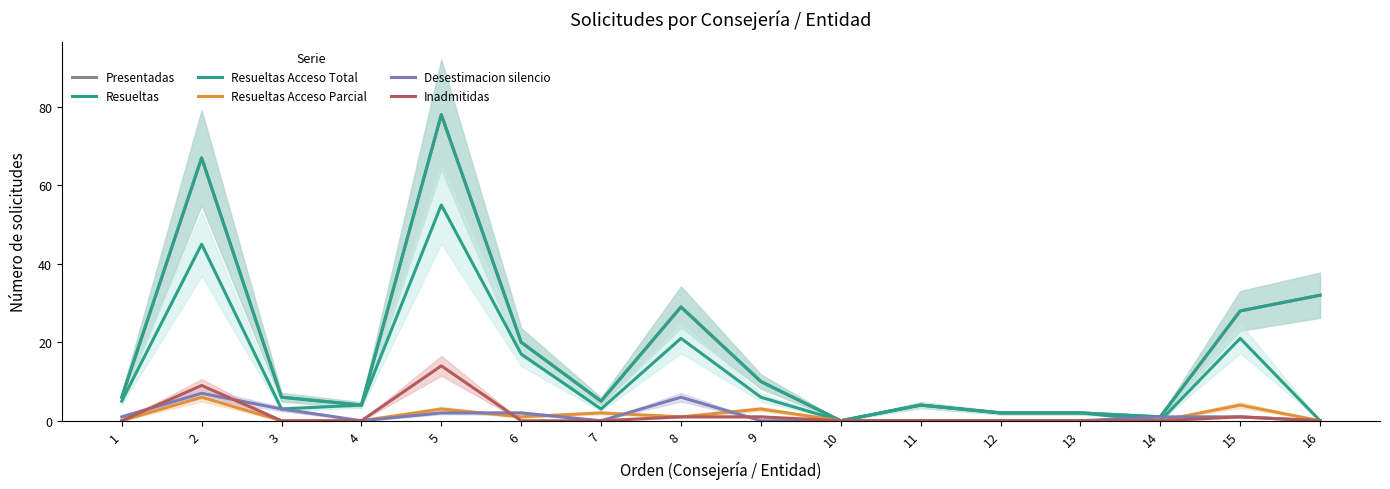

Which series changed the most between 2 and 10?

Presentadas